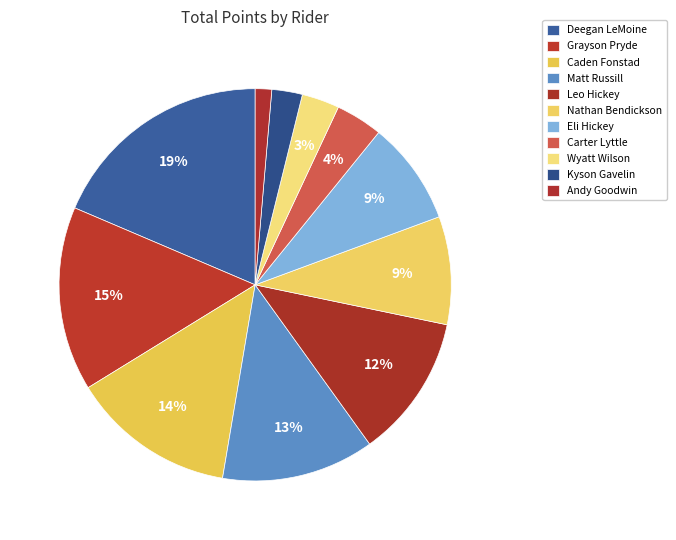

Is it true that Carter Lyttle is 1% of the pie?

False